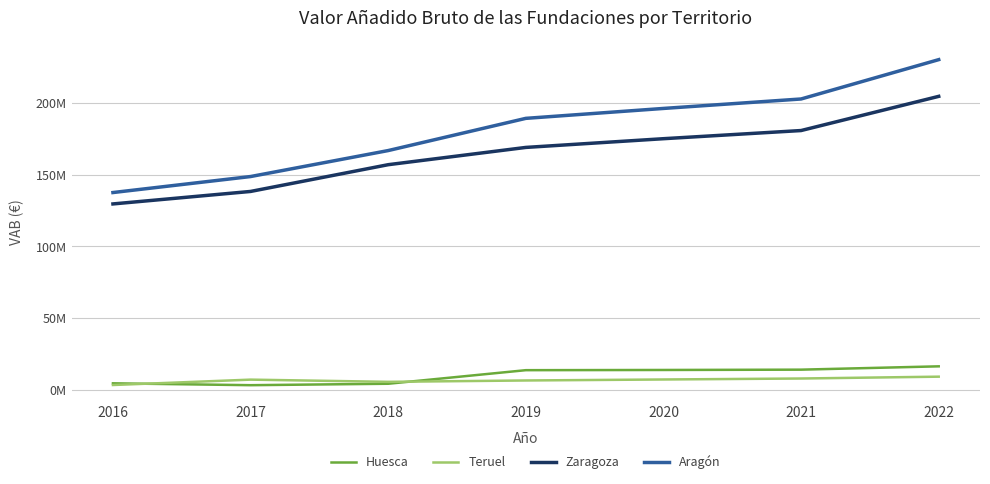

True or false: Aragón has more than 0 points higher than both neighbors.

False